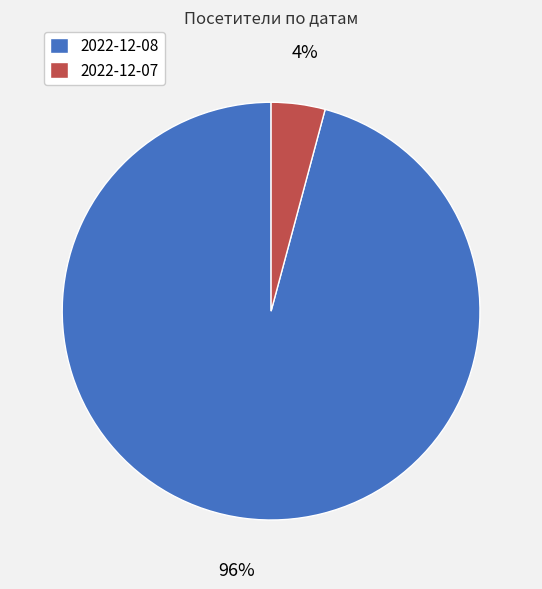

Rank the categories by value from lowest to highest.

2022-12-07, 2022-12-08